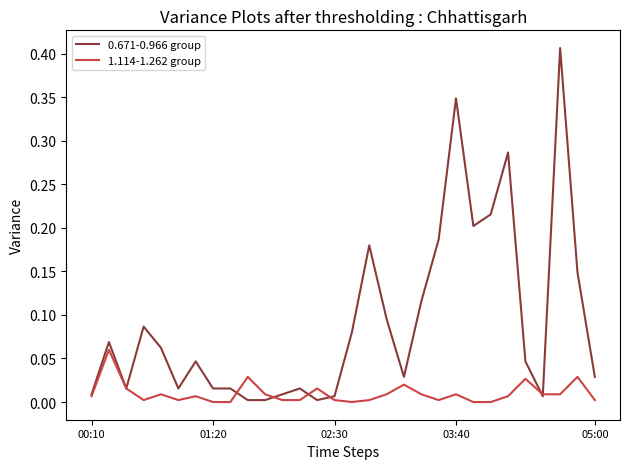

Which series has the largest range (max minus min)?

0.671-0.966 group